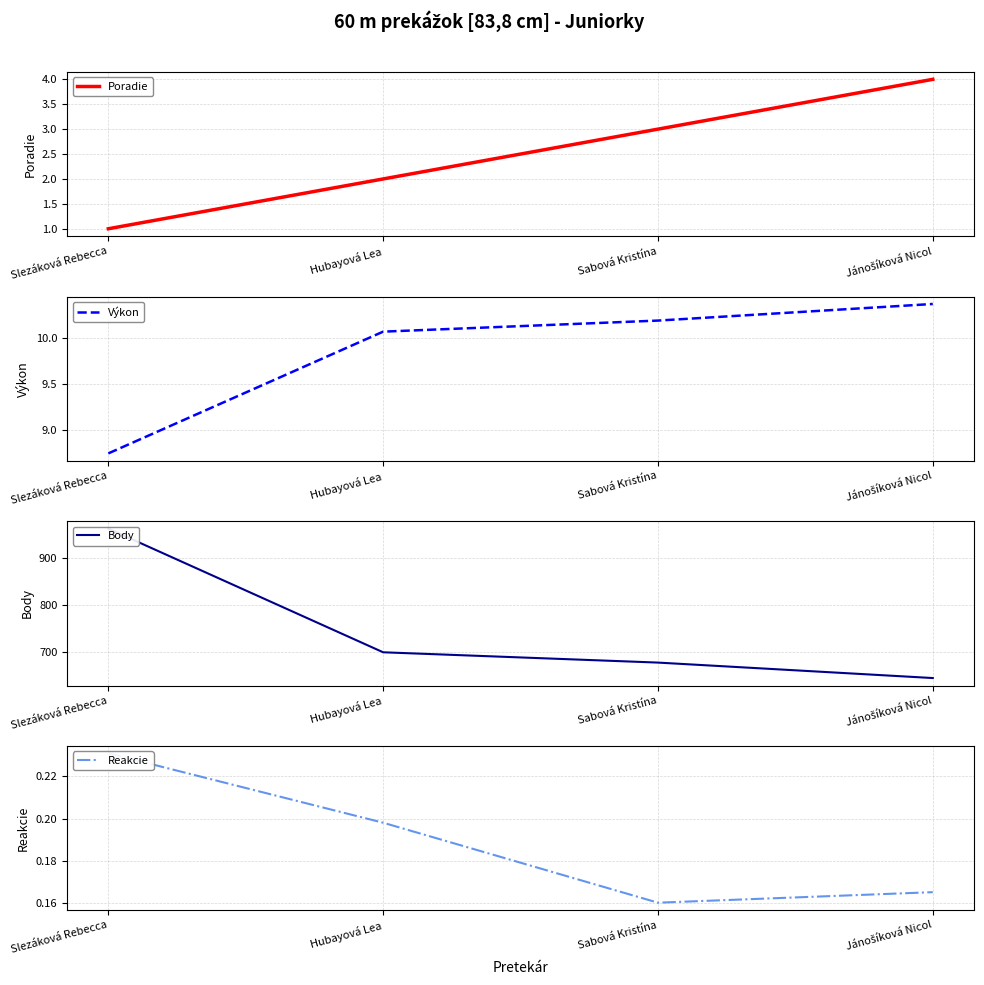

What position from the left is Jánošíková Nicol?

4